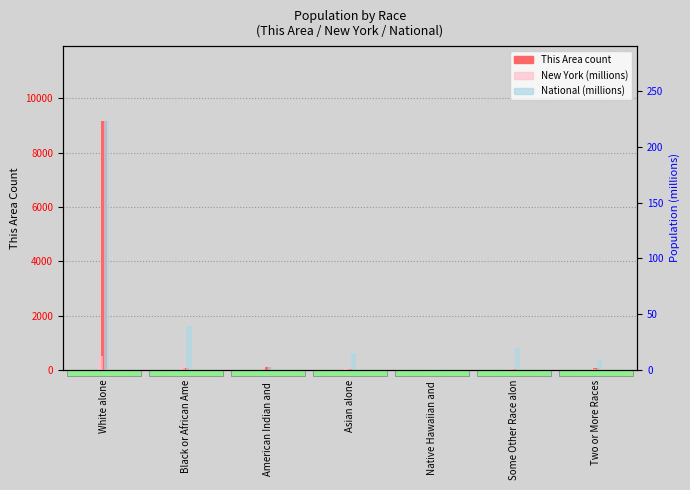

How many values in the New York (millions) series are below 1?

3